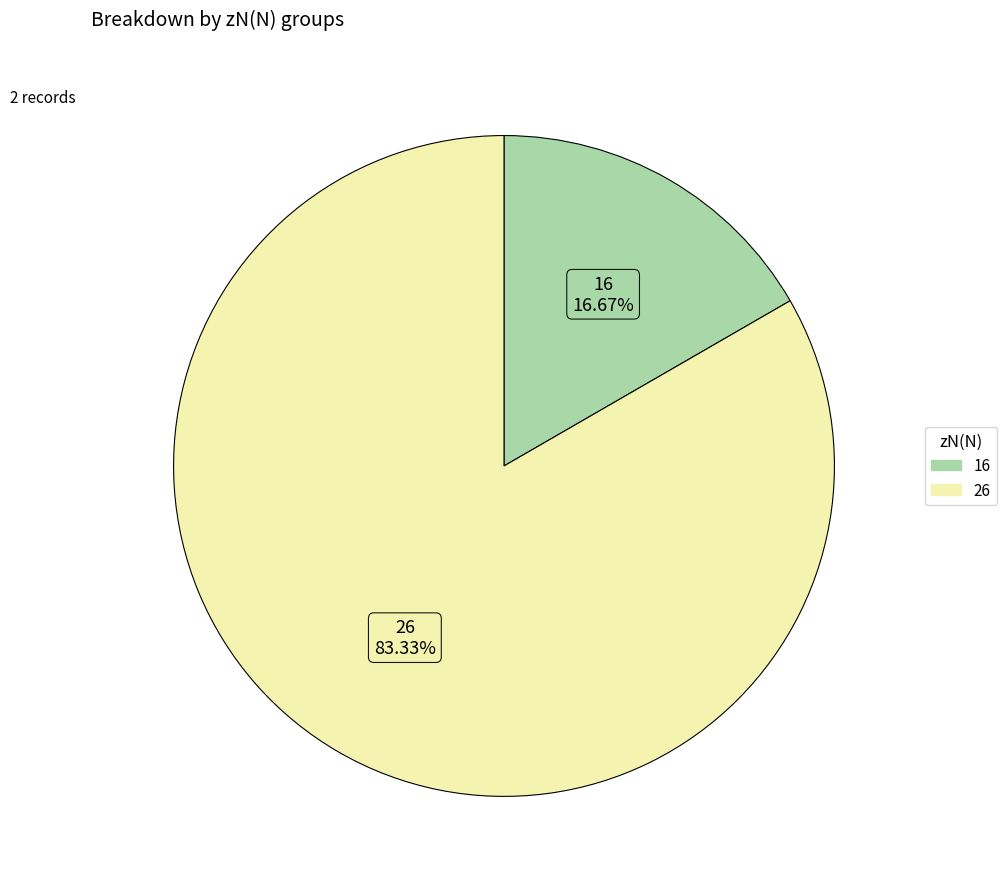

Count the number of slices in the pie.

2